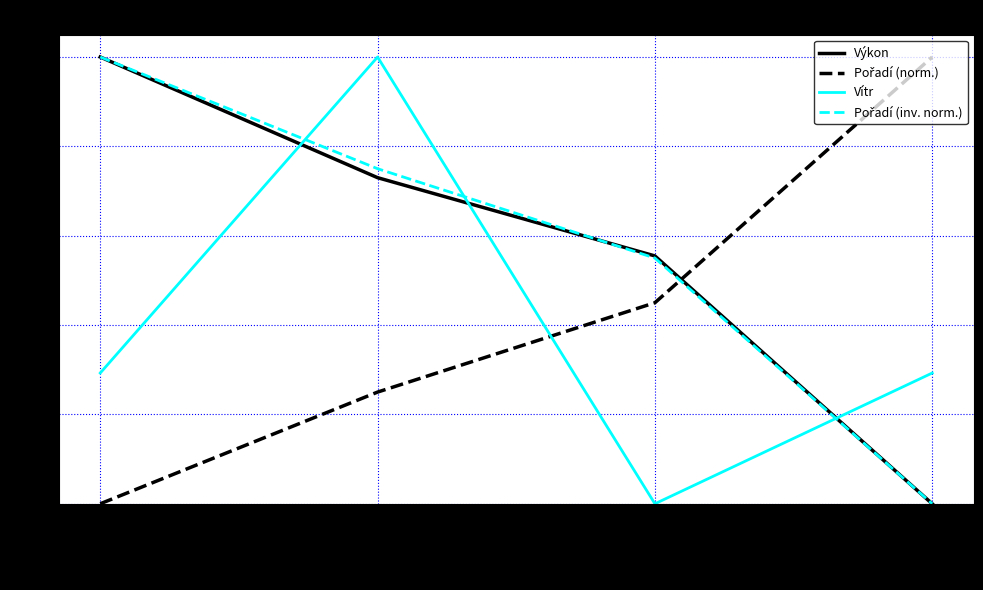

True or false: Výkon and Vítr intersect in this chart.

True